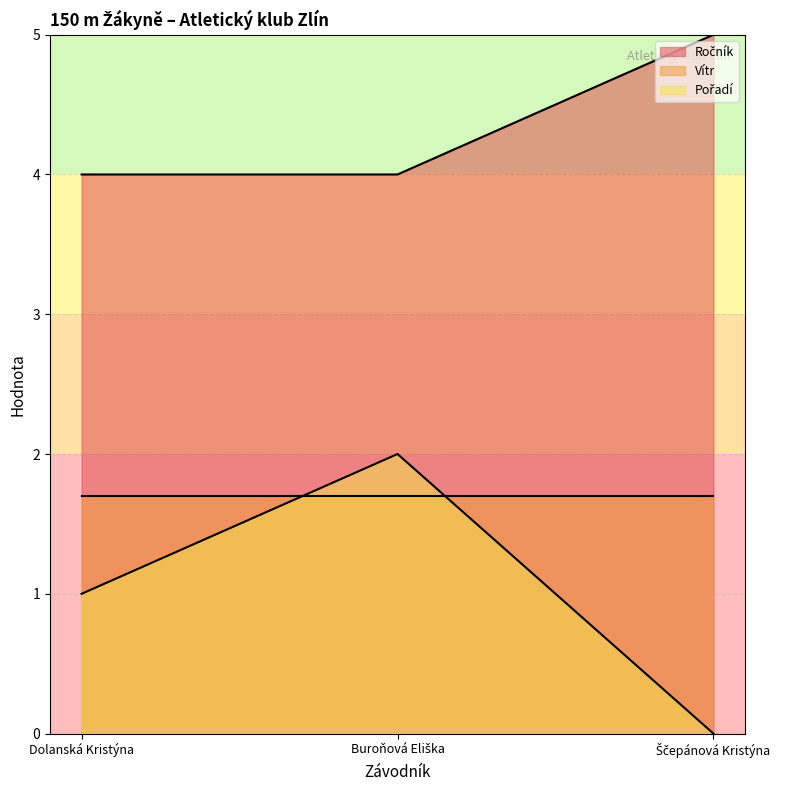

Which category has the lowest value in the Ročník series?

Dolanská Kristýna